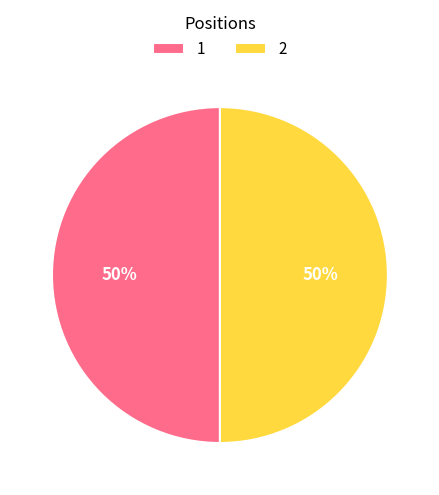

Count the number of slices in the pie.

2